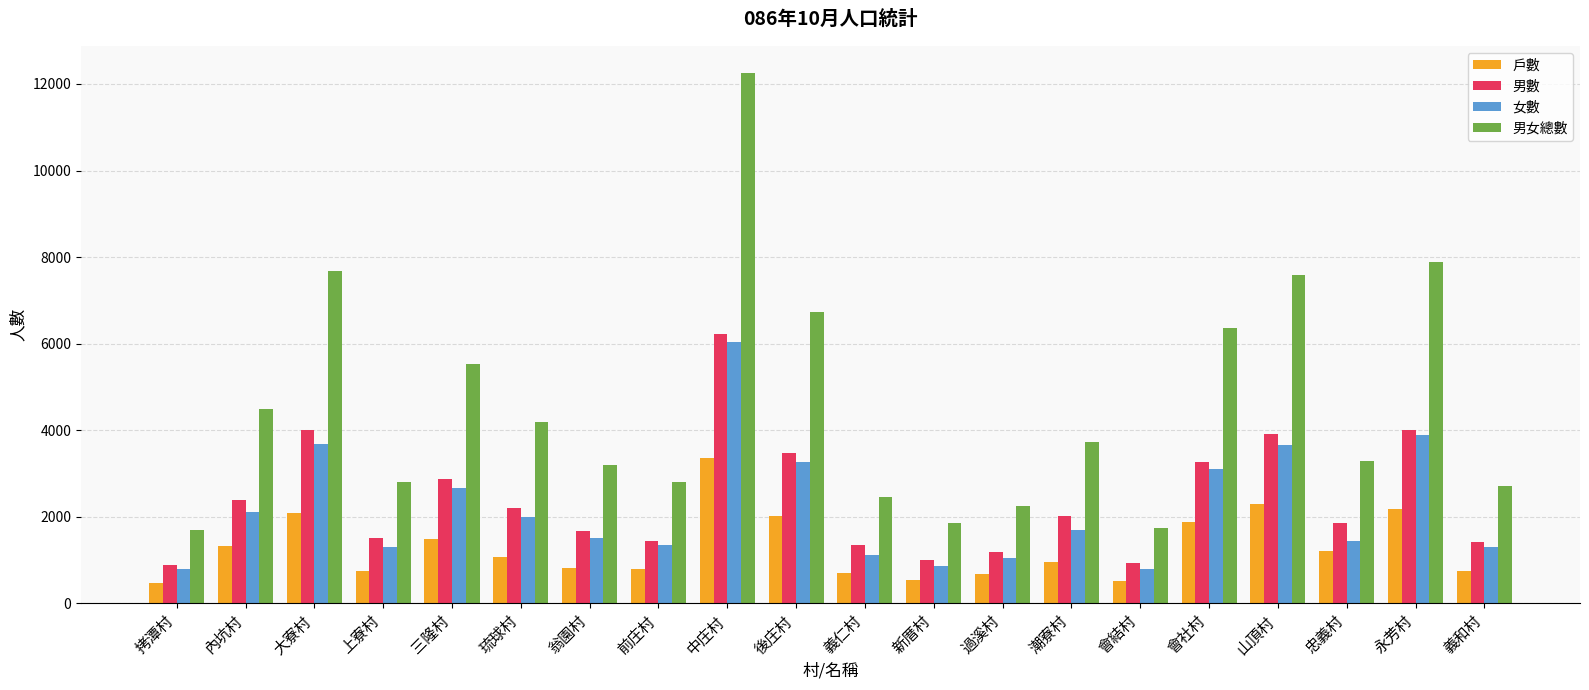

The value of 男數 at 過溪村 is 1962. True or false?

False